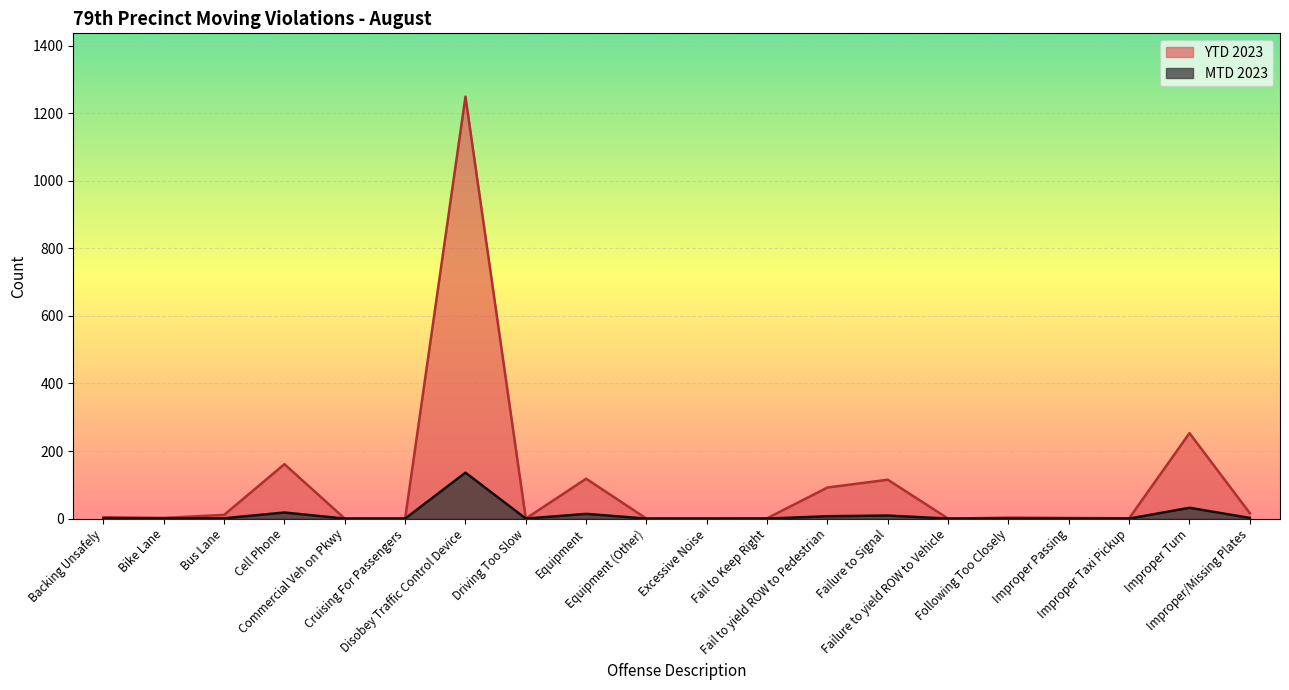

Reading right to left, list all the values displayed in this chart.

MTD 2023: 2	32	0	0	0	0	9	7	0	0	0	14	0	136	0	0	18	1	1	1
YTD 2023: 16	253	1	2	3	0	115	92	1	0	0	118	0	1249	0	0	161	11	2	4